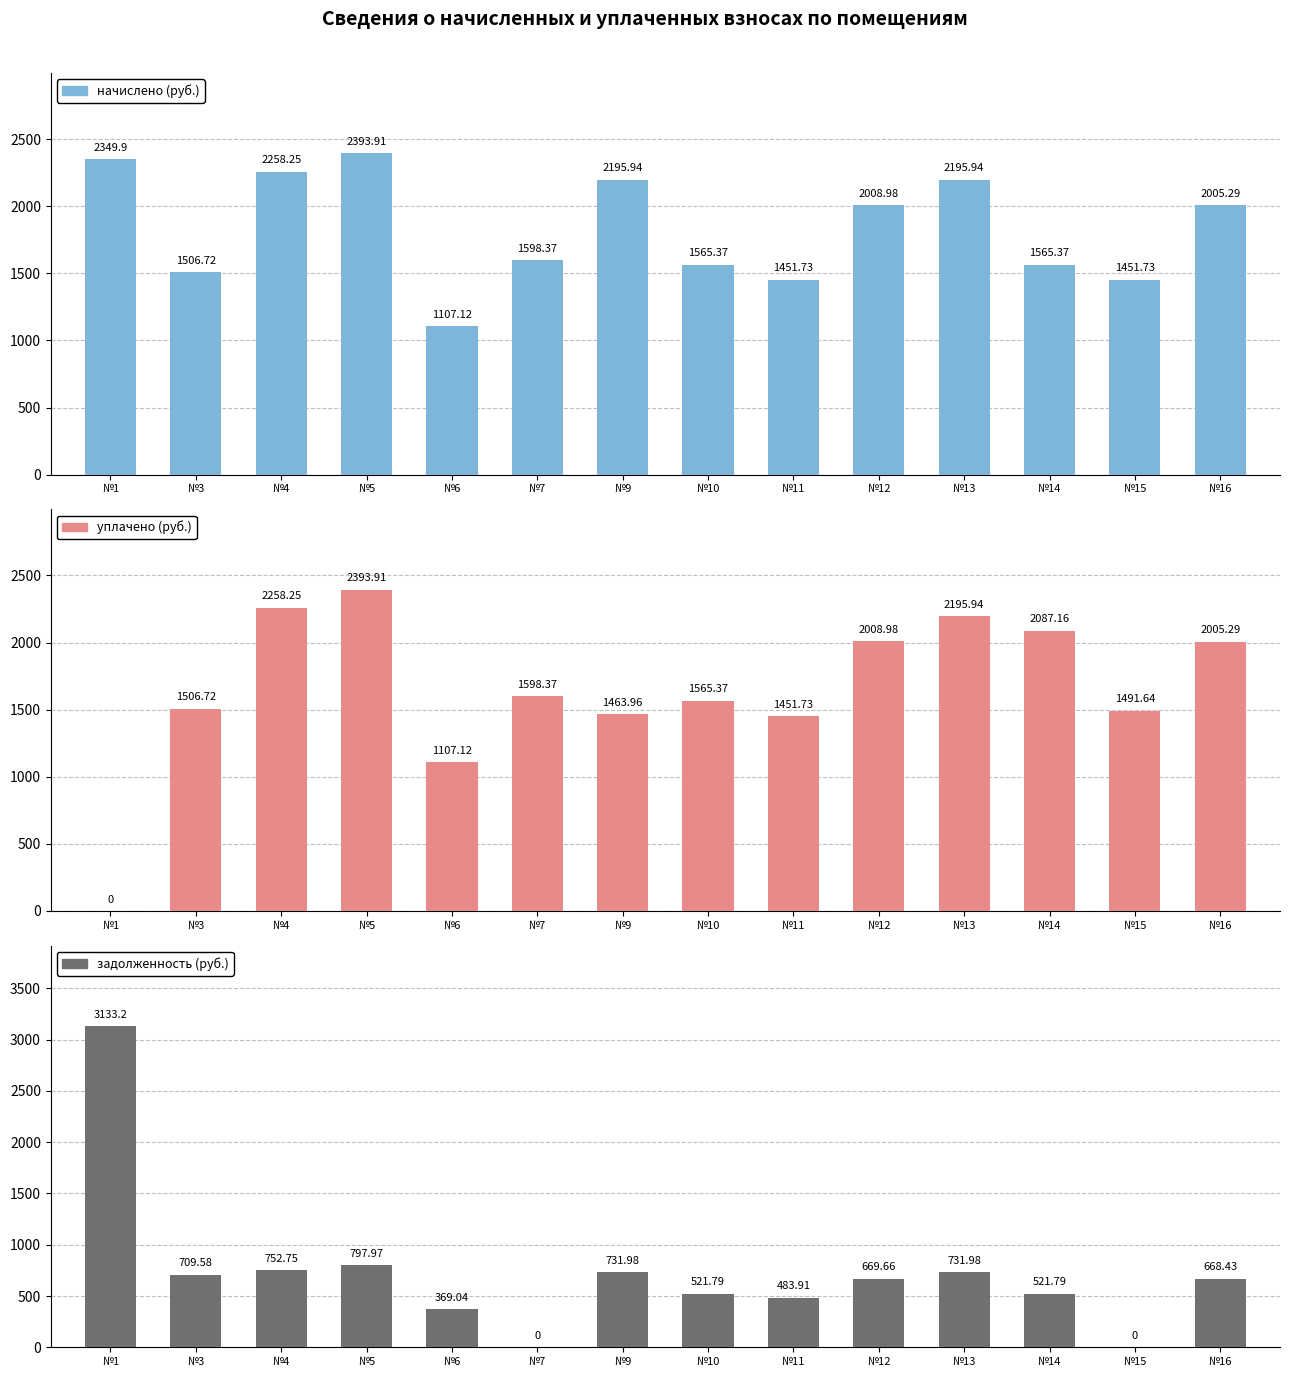

Count the number of categories in the chart.

14